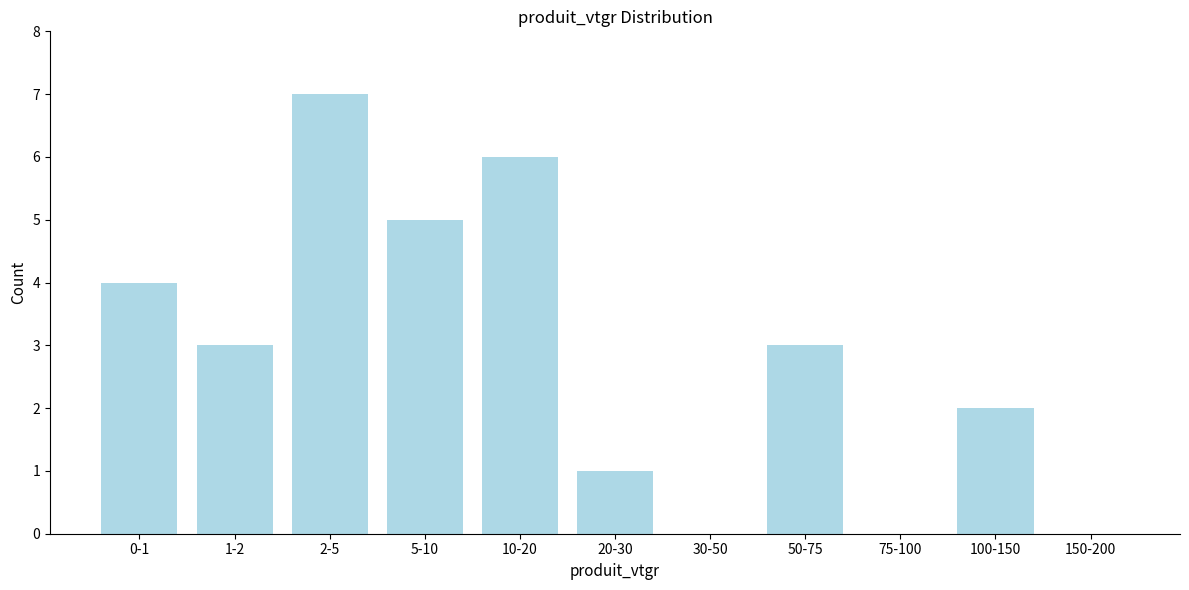

Reading left to right, what are all the values shown in this chart?

0-1=4	1-2=3	2-5=7	5-10=5	10-20=6	20-30=1	30-50=0	50-75=3	75-100=0	100-150=2	150-200=0